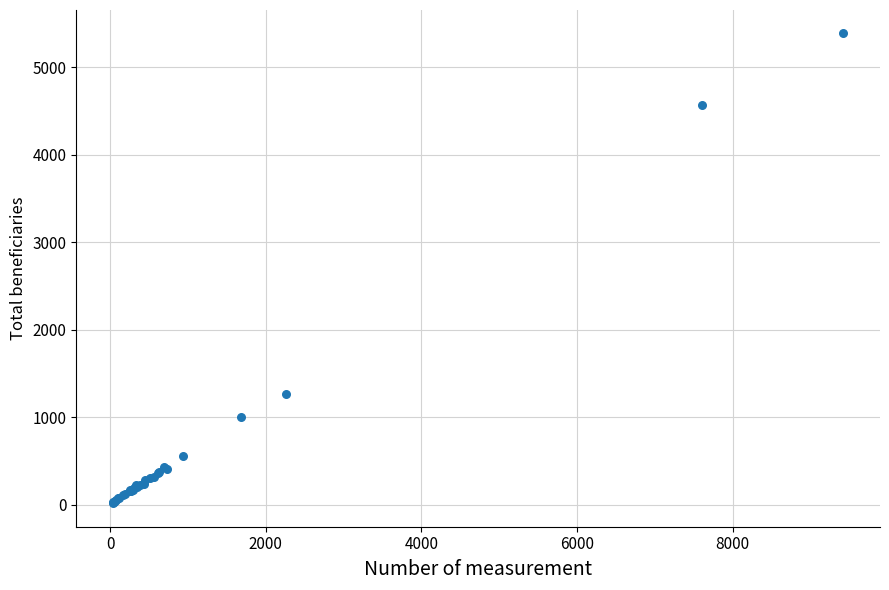

What Y value in the scatter plot is closest to 2700?

1260